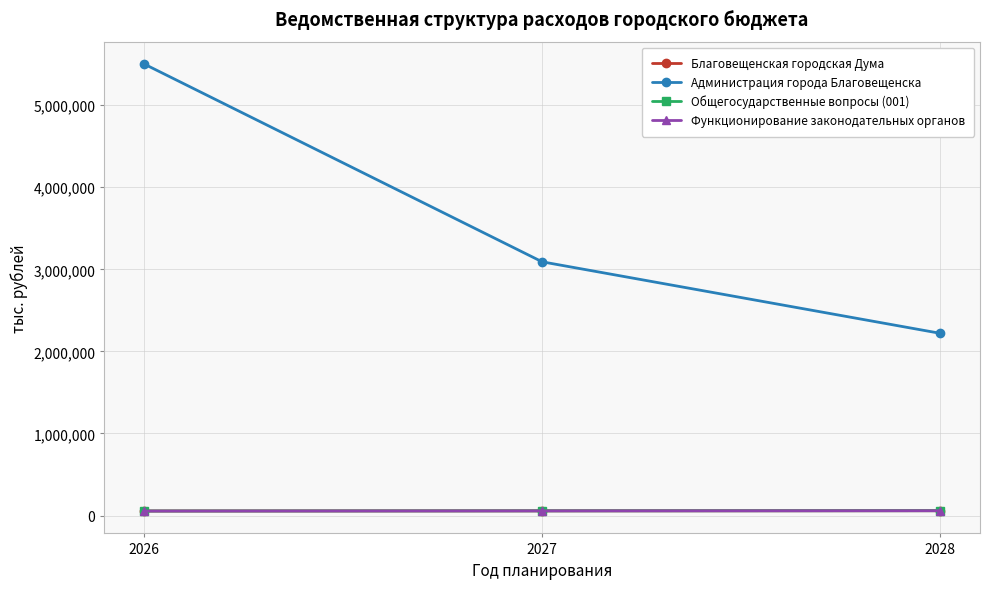

What is the value of the Общегосударственные вопросы (001) point at the 2nd from the left?

56986.8